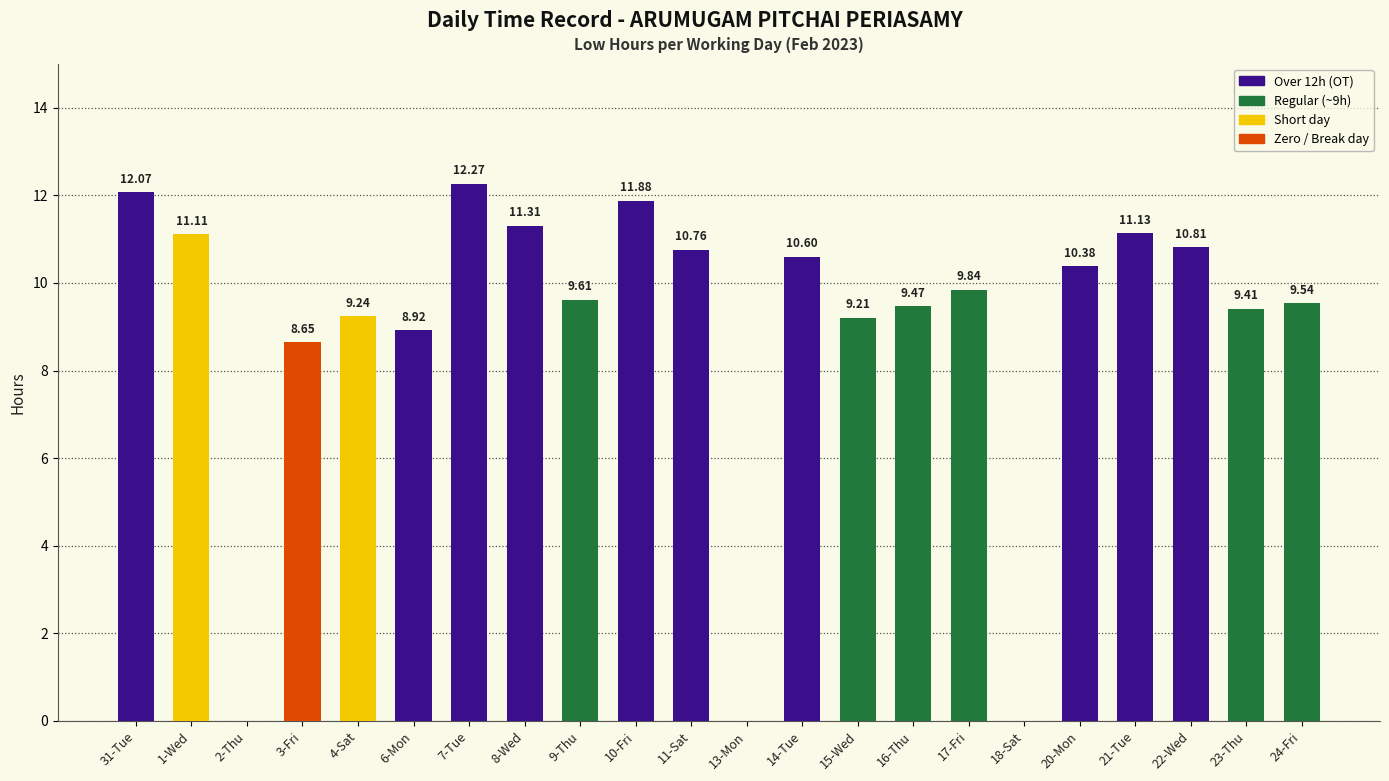

True or false: the data shows 20.3 at 10-Fri.

False